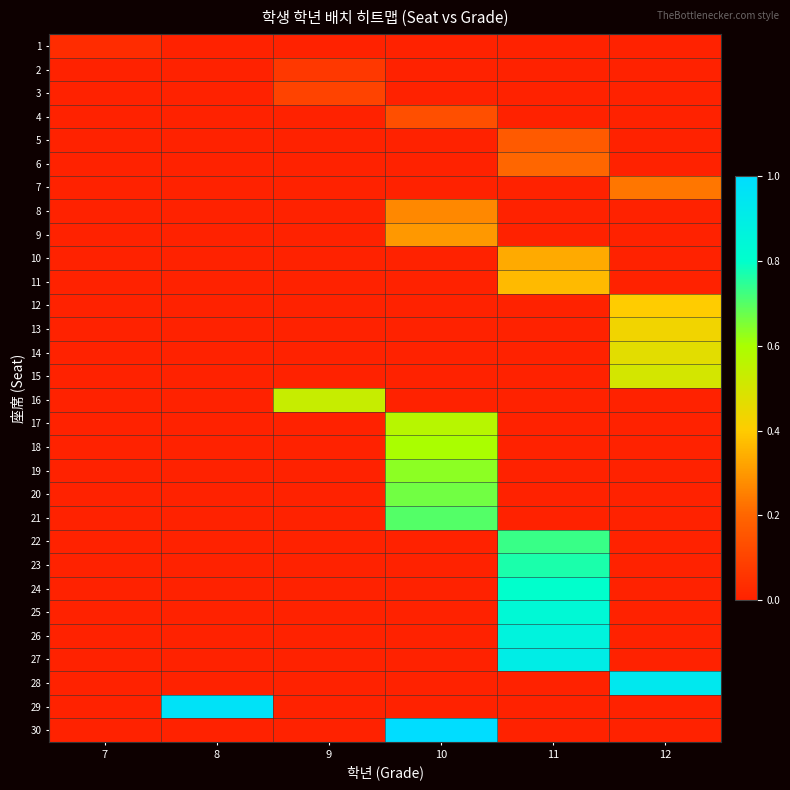

What is the total value across all series at 8?

1.0